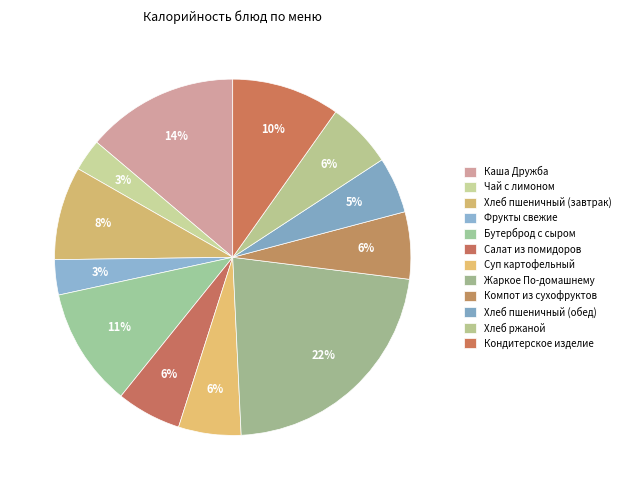

What is the largest slice in the pie chart?

Жаркое По-домашнему